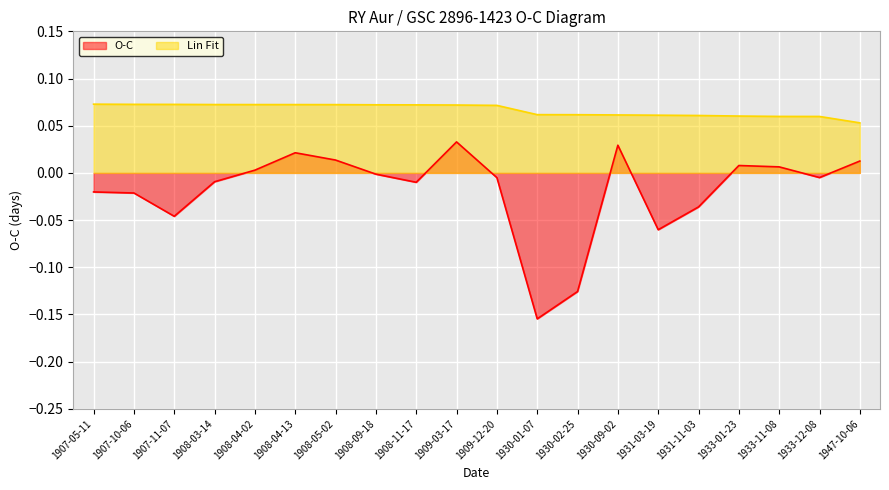

What is the total value across all series at 1908-03-14?

0.1